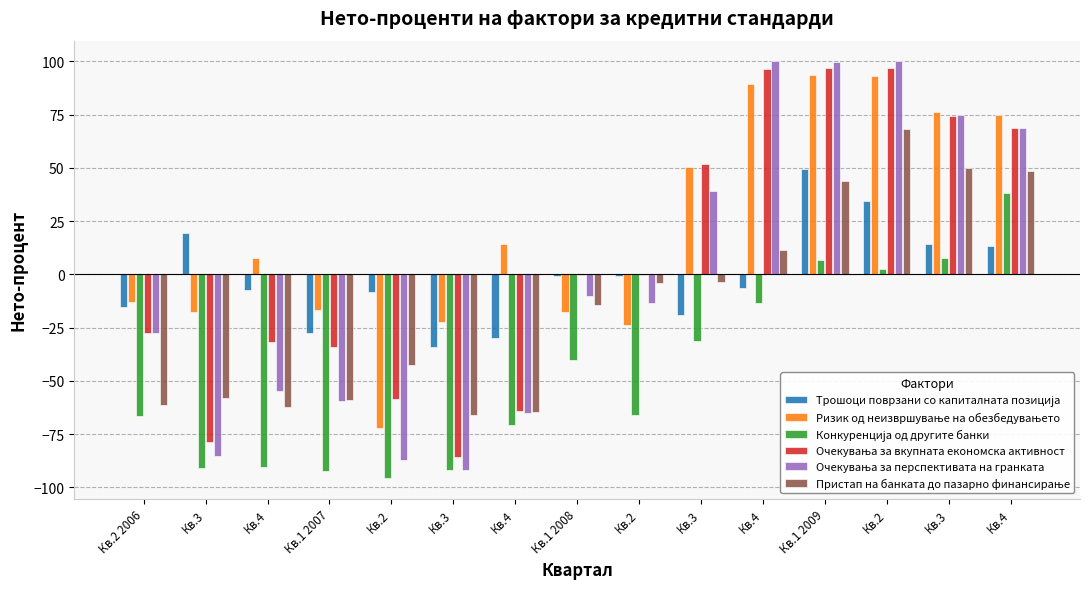

How many categories are shown in the chart?

15